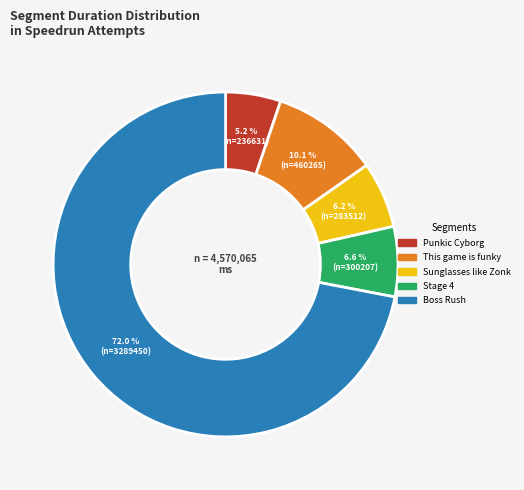

Is there any slice that represents more than half of the pie?

Yes